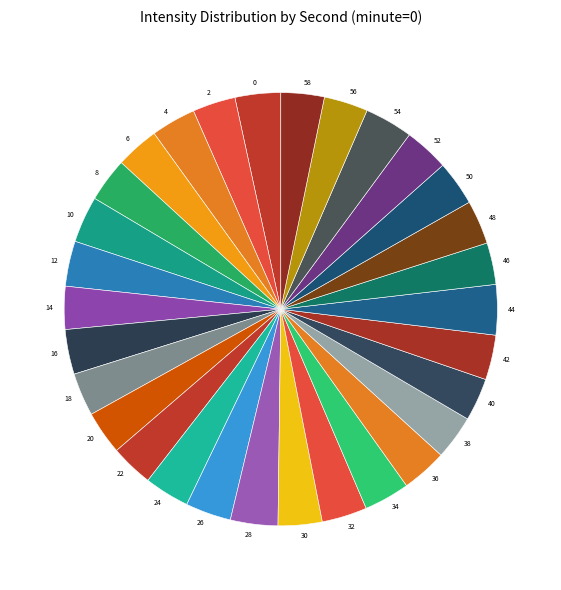

Do 30 and 22 together represent more than half of the pie?

No